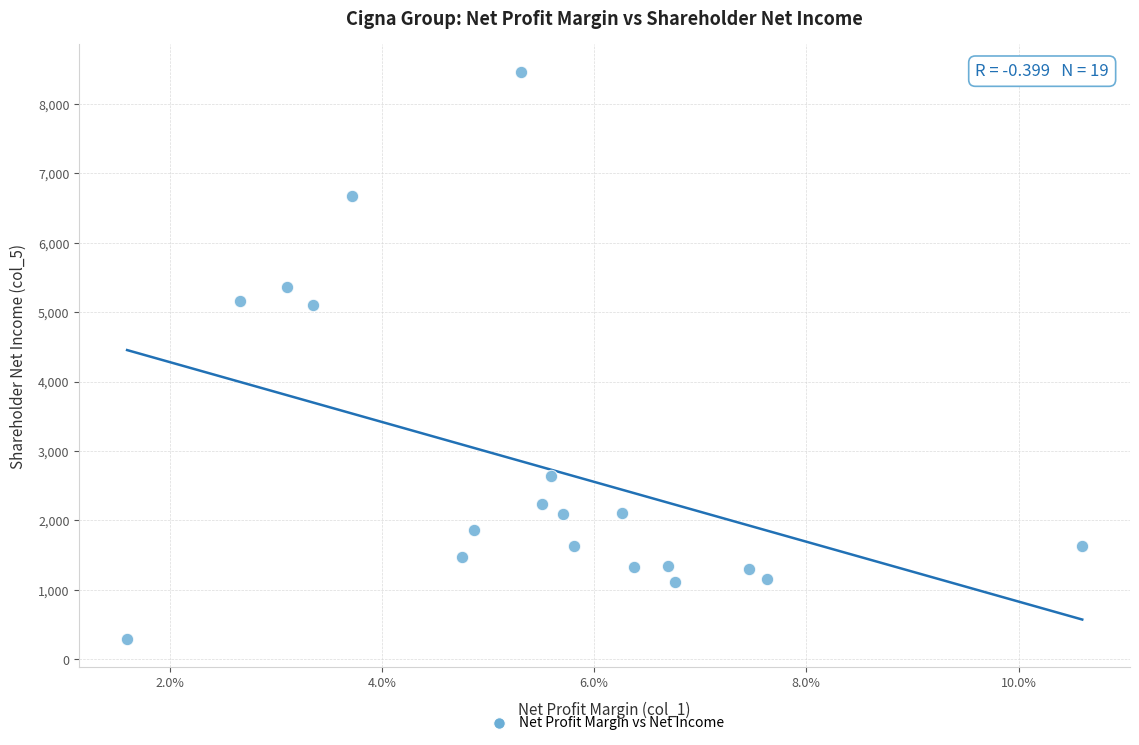

What is the range of Y values (max minus min)?

8166